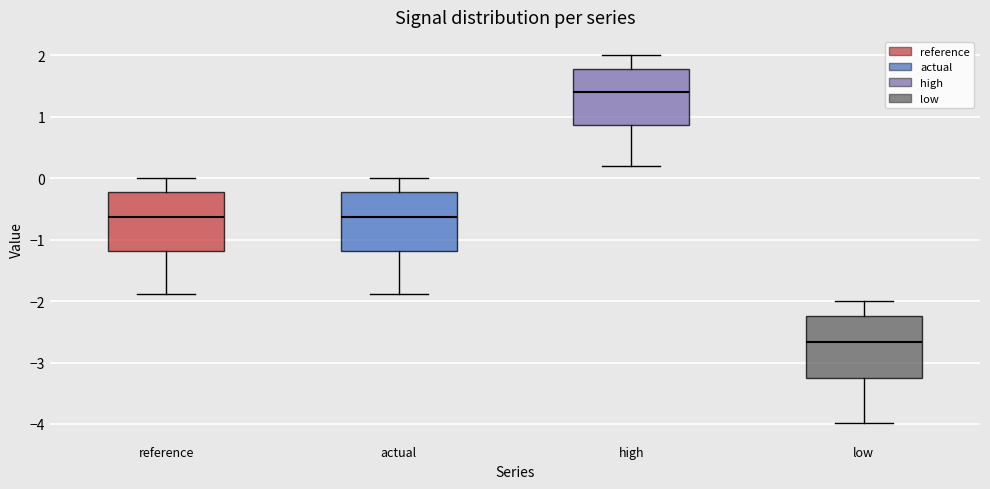

Which box's median line is the highest?

high